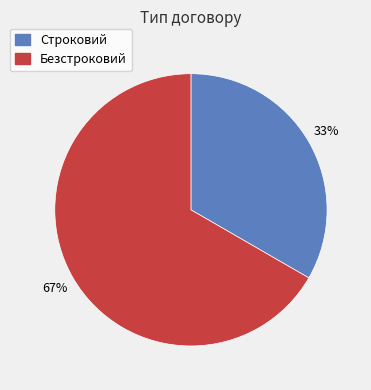

Combined, do Строковий and Безстроковий account for over 50%?

Yes